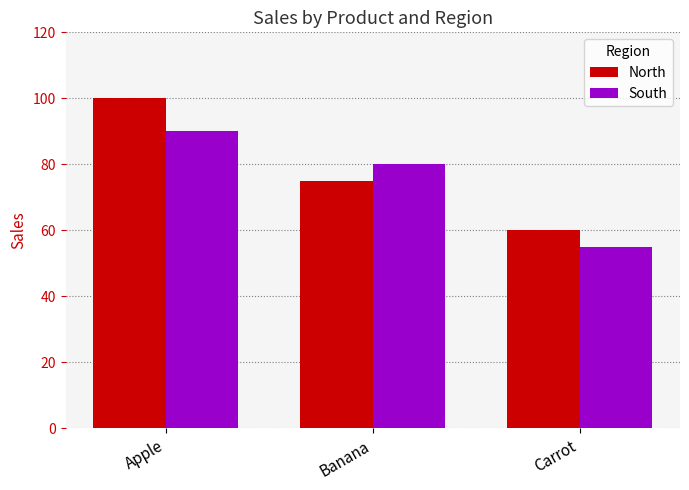

Reading left to right, transcribe all the data shown in this chart.

North: 100	75	60
South: 90	80	55